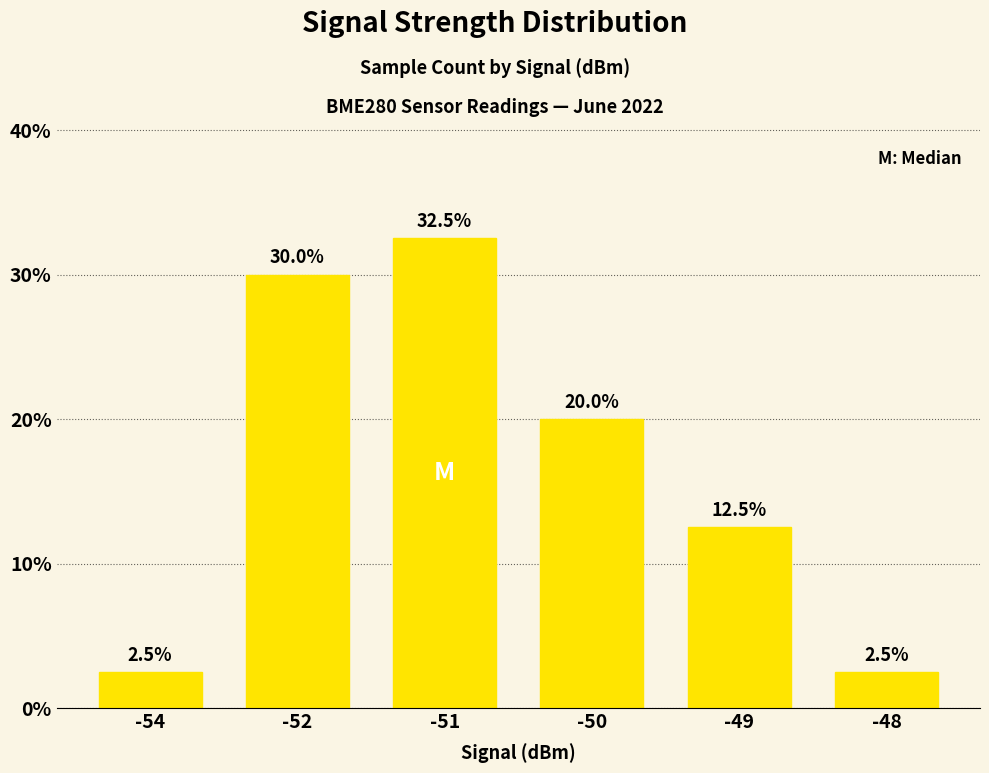

What is the sum of the values at -49 and -51?

45.0